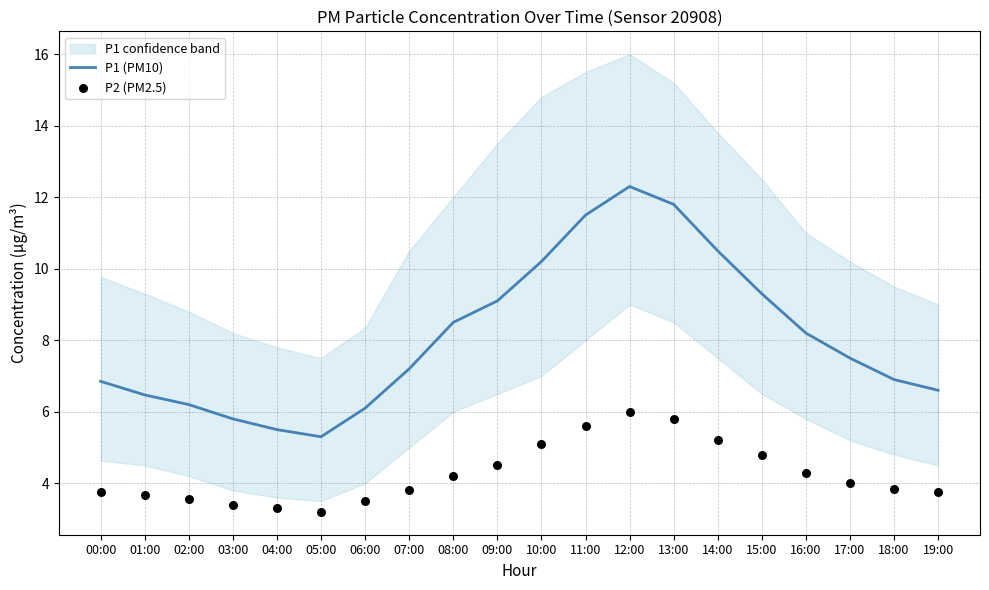

Which series has the largest total across all categories?

P1 (PM10)